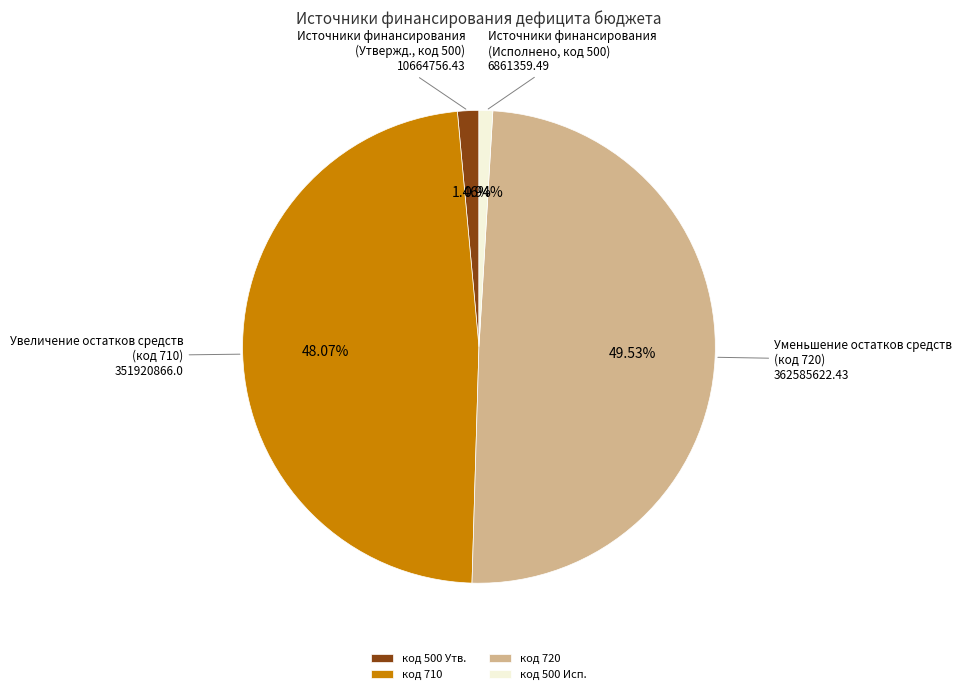

Does any single category account for the majority?

No